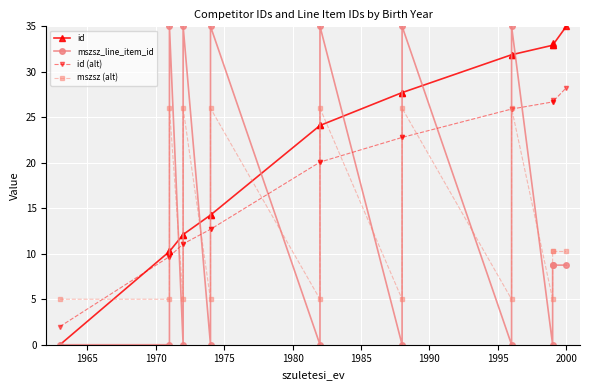

Reading right to left, extract all data points from this chart.

id: 35.0	32.9	33.1	32.9	31.9	31.9	27.7	27.7	24.1	24.1	14.3	14.3	12.1	12.1	10.3	10.3	0.0
mszsz_line_item_id: 8.8	8.8	8.8	0.0	35.0	0.0	35.0	0.0	35.0	0.0	35.0	0.0	35.0	0.0	35.0	0.0	0.0
id (alt): 28.2	26.7	26.9	26.7	25.9	25.9	22.8	22.8	20.1	20.1	12.7	12.7	11.1	11.1	9.7	9.7	2.0
mszsz (alt): 10.2	10.2	10.2	5.0	26.0	5.0	26.0	5.0	26.0	5.0	26.0	5.0	26.0	5.0	26.0	5.0	5.0